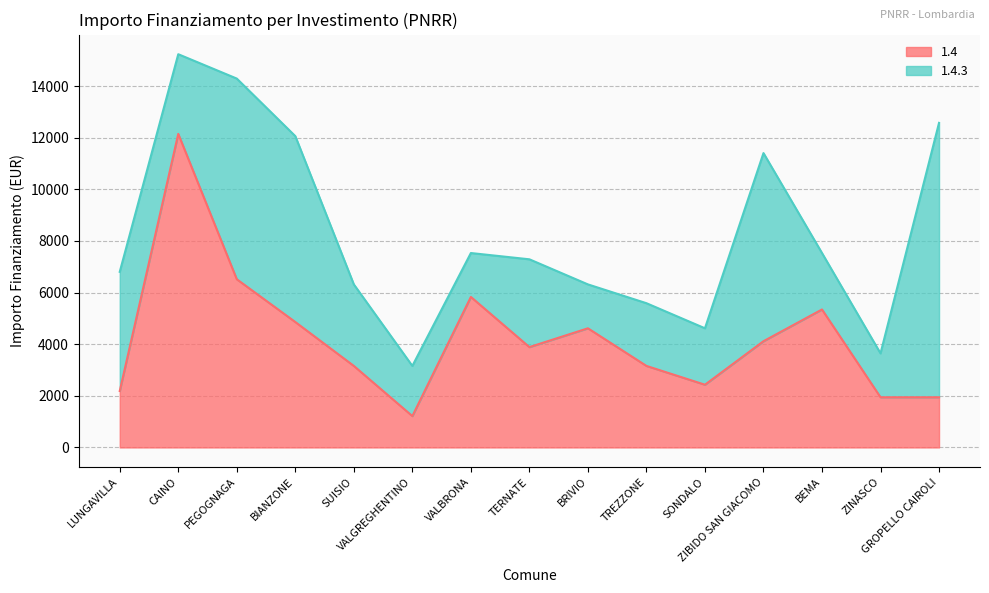

At which category does the chart reach its peak across all series?

CAINO